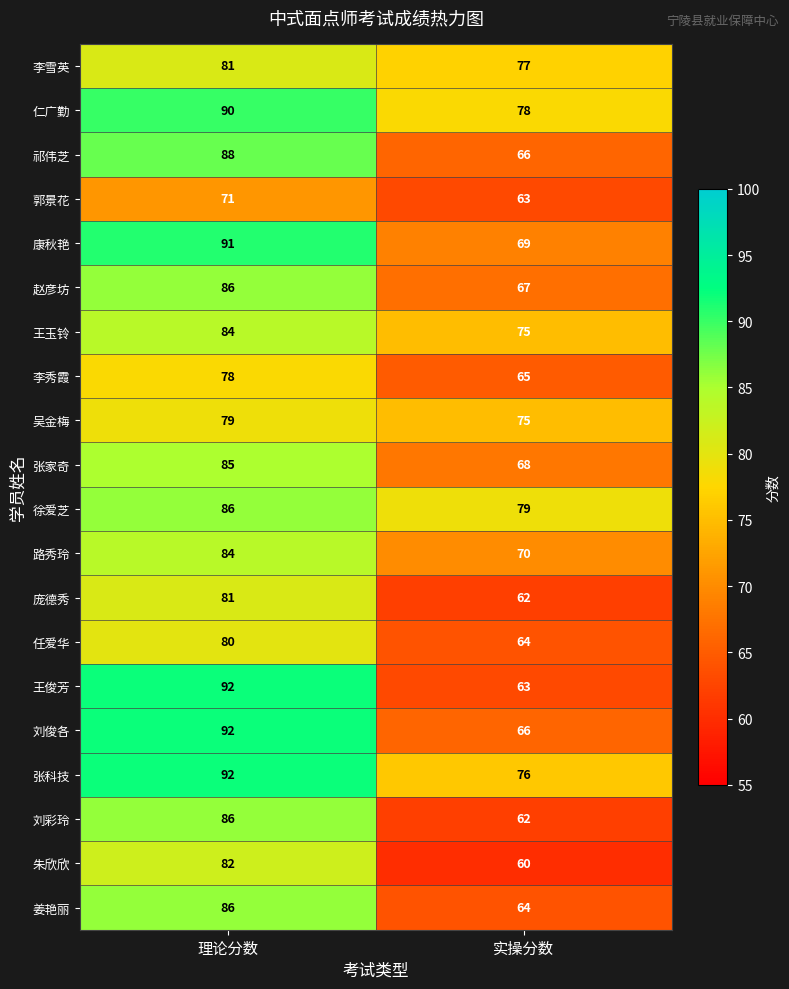

What is the spread (max minus min) of values at 实操分数?

19